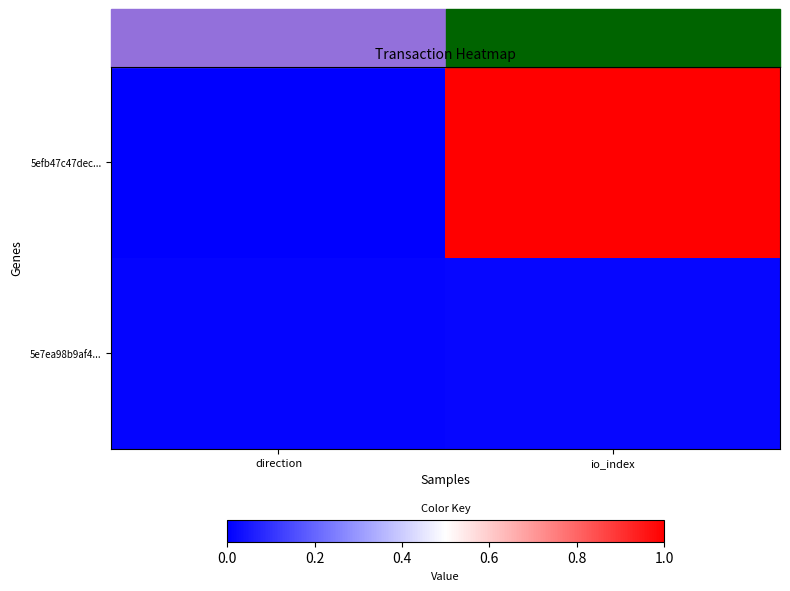

Reading left to right, extract all data points from this chart.

5efb47c47dec...: direction=0.0	io_index=1.0
5e7ea98b9af4...: direction=0.0	io_index=0.0